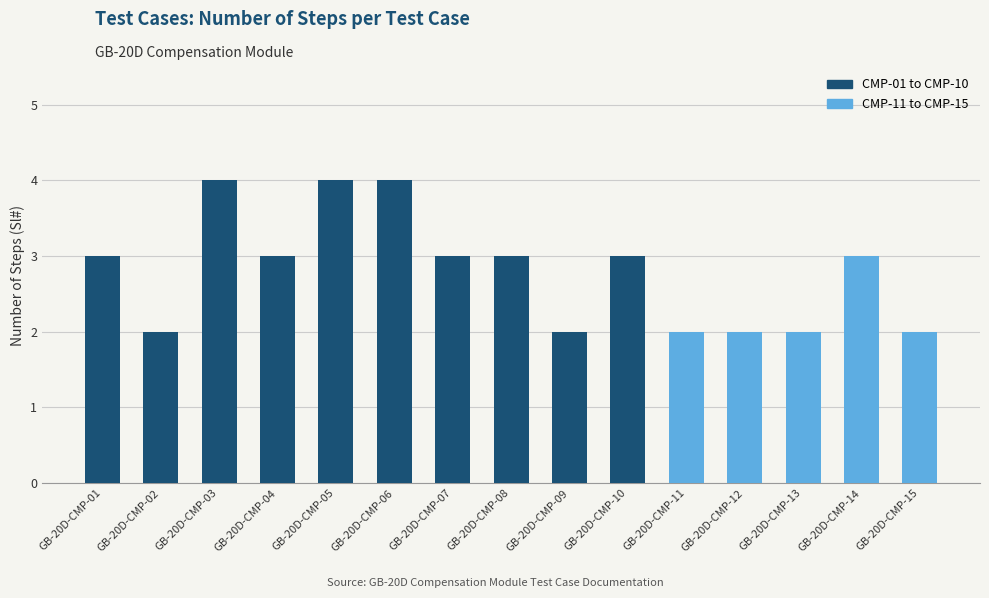

Approximately how many times larger is the value at GB-20D-CMP-11 compared to GB-20D-CMP-02?

1.0